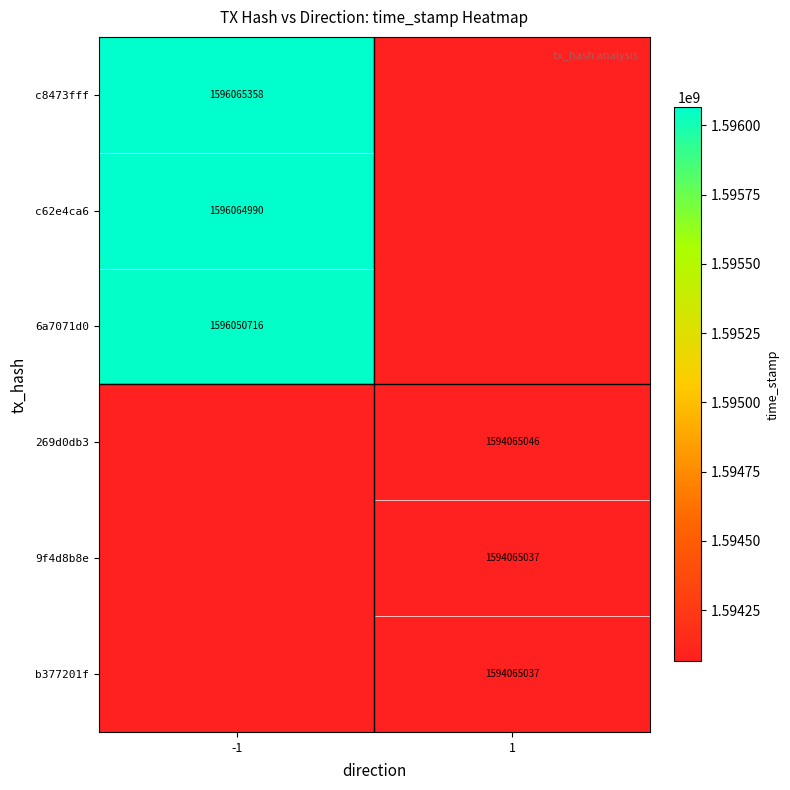

True or false: c8473fff has a value of 2199077705 at -1.

False